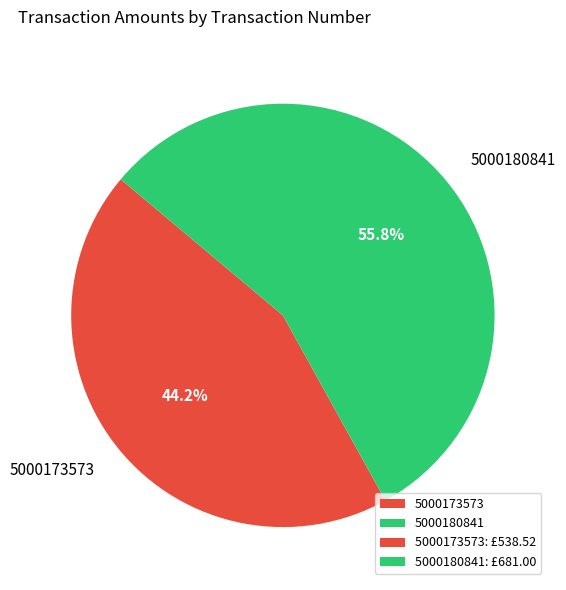

Which category accounts for the majority?

5000180841